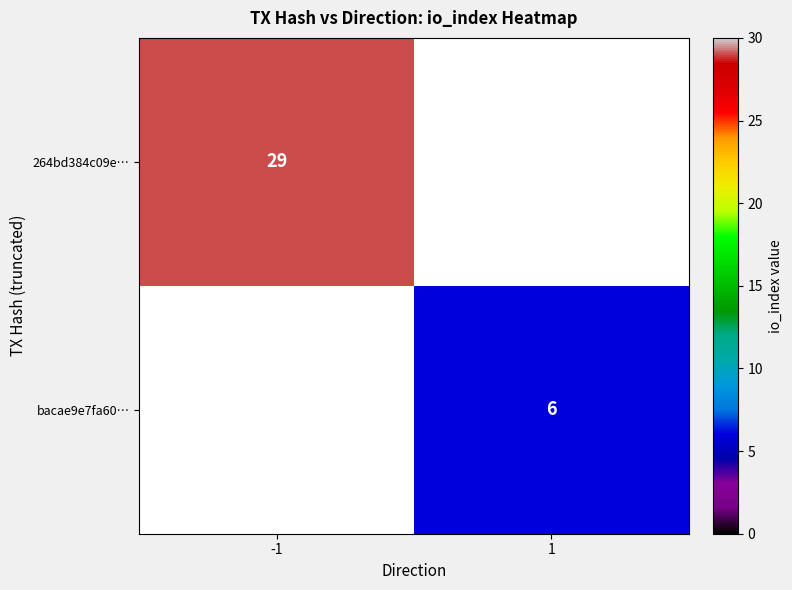

The value of bacae9e7fa60… at 1 is 6. True or false?

True